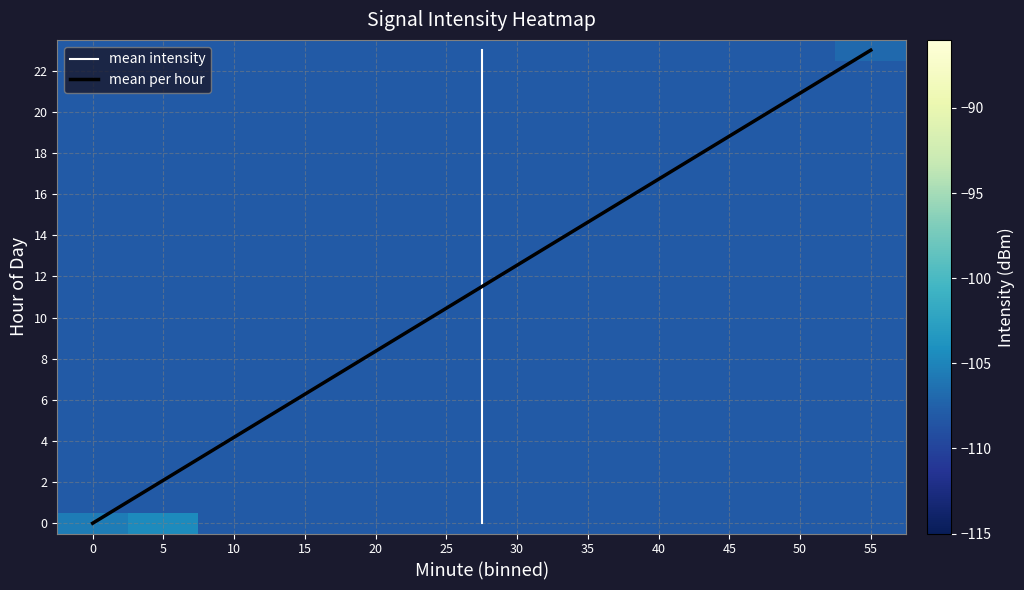

What is the sum of all 3 values?

-638.4